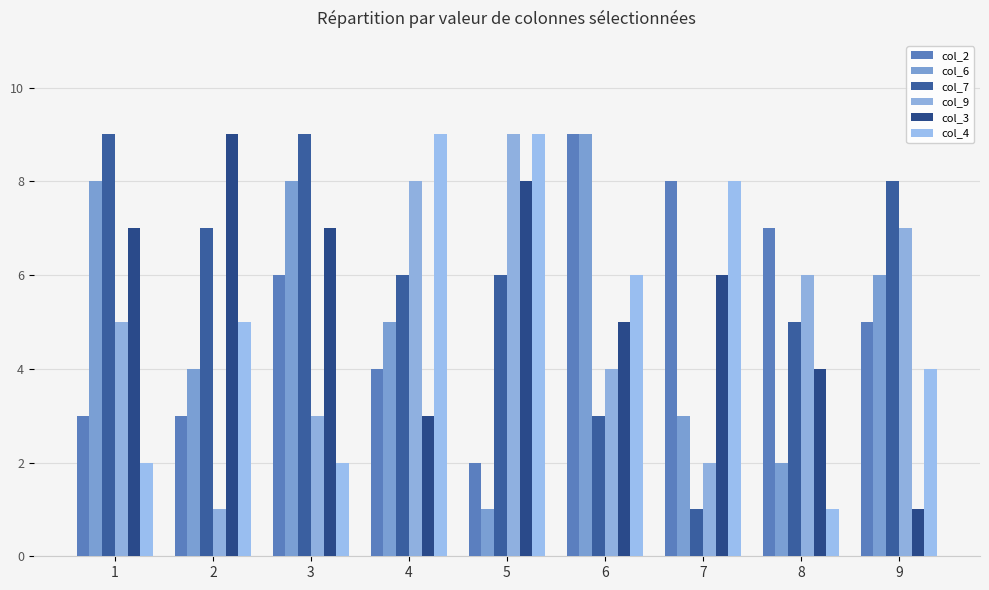

How many values in the col_6 series are below 5?

4